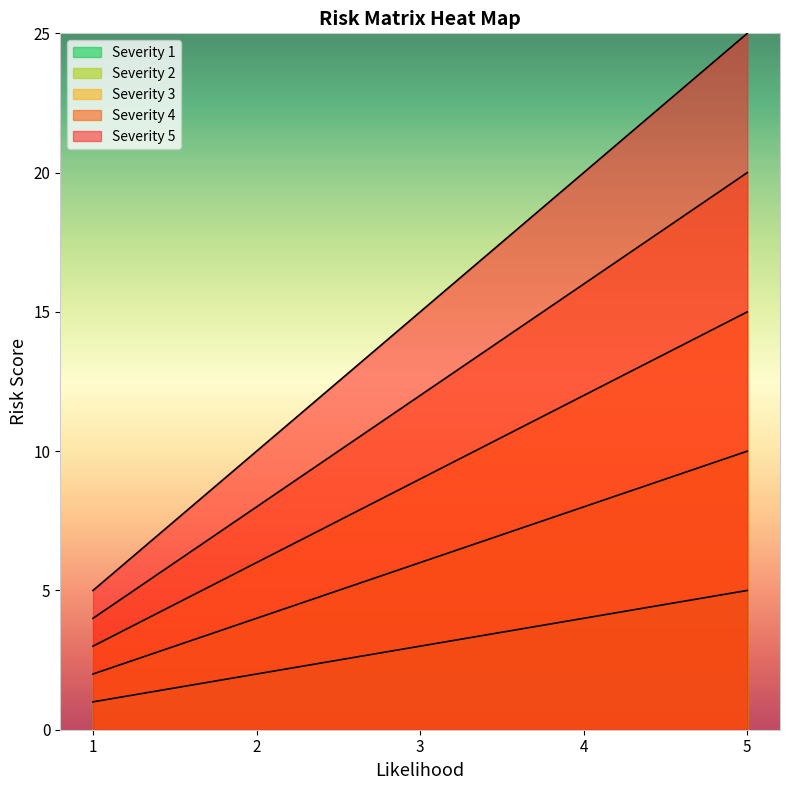

The Severity 1 series shows 1 at 3. True or false?

False